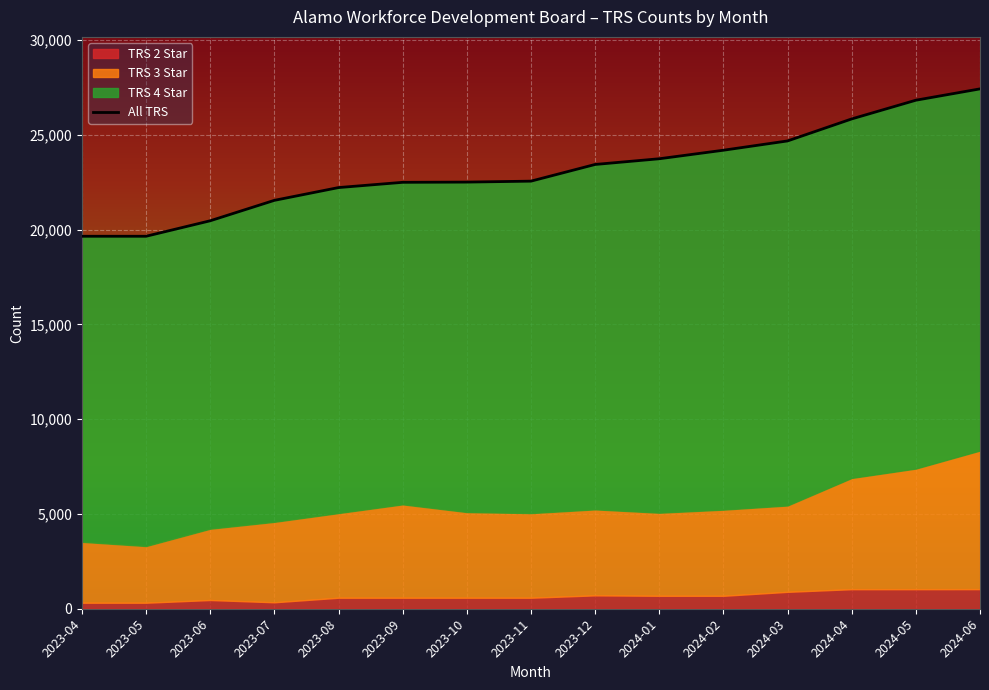

What is the difference between the second highest and second lowest values?

7176